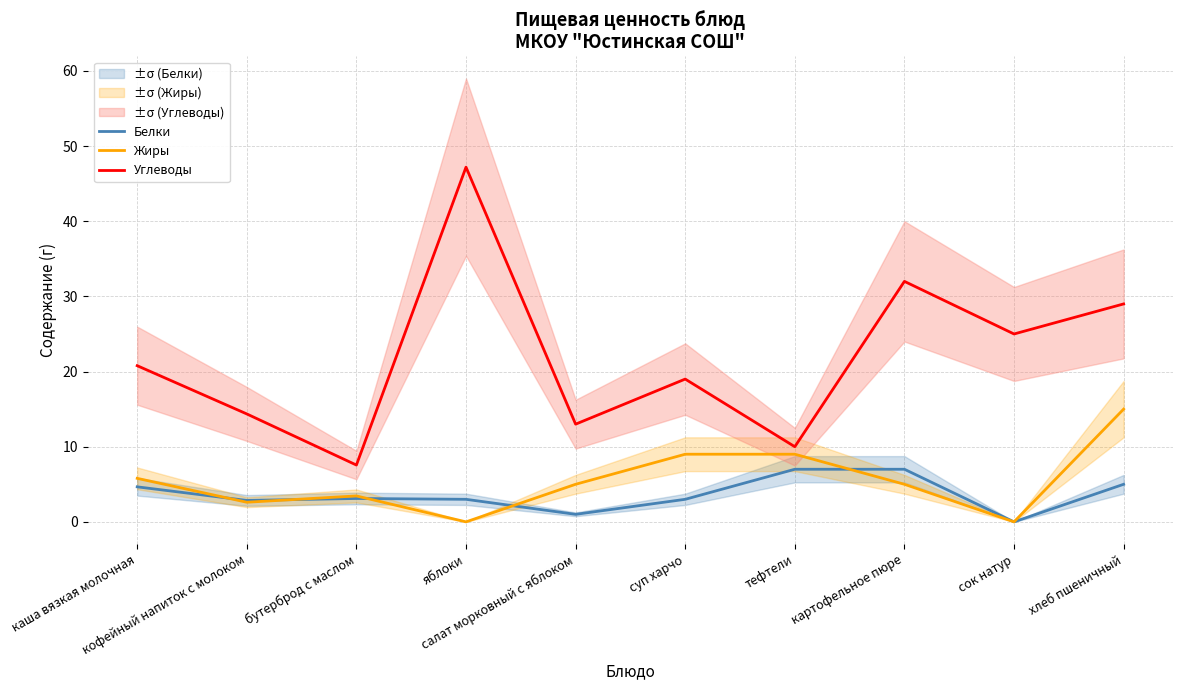

How many interior local valleys does the Углеводы series have?

4